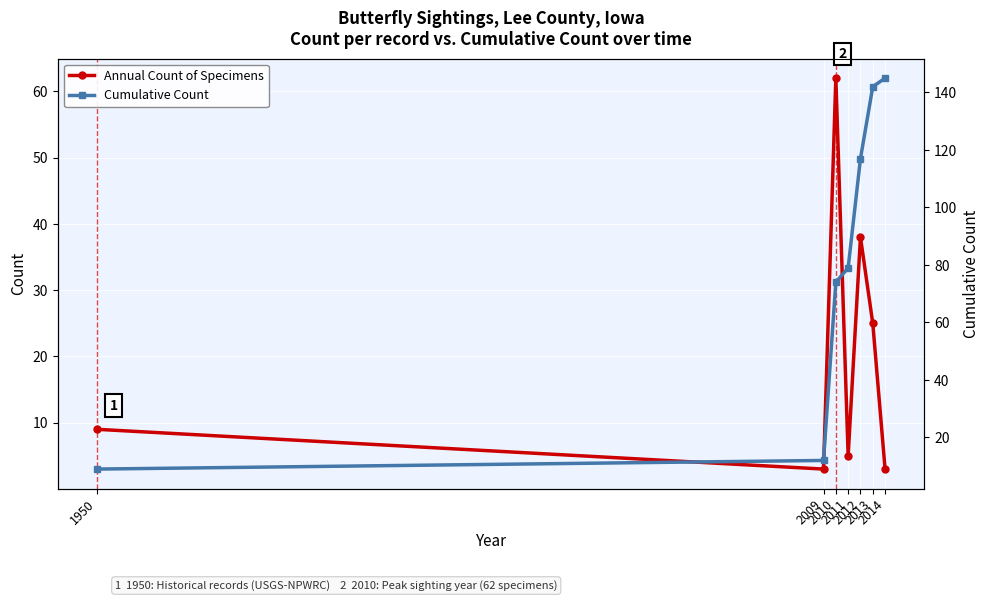

How many values in the Annual Count of Specimens series are below 9?

3